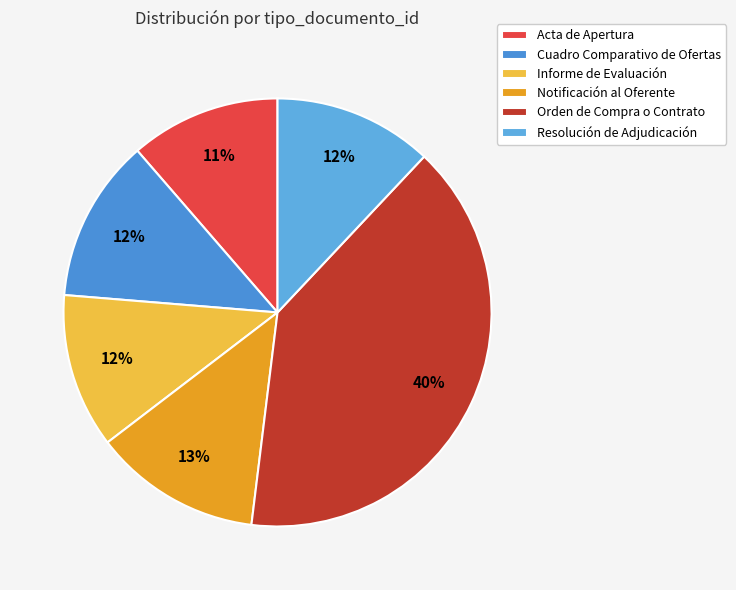

Which category has the smallest portion of the pie?

Acta de Apertura